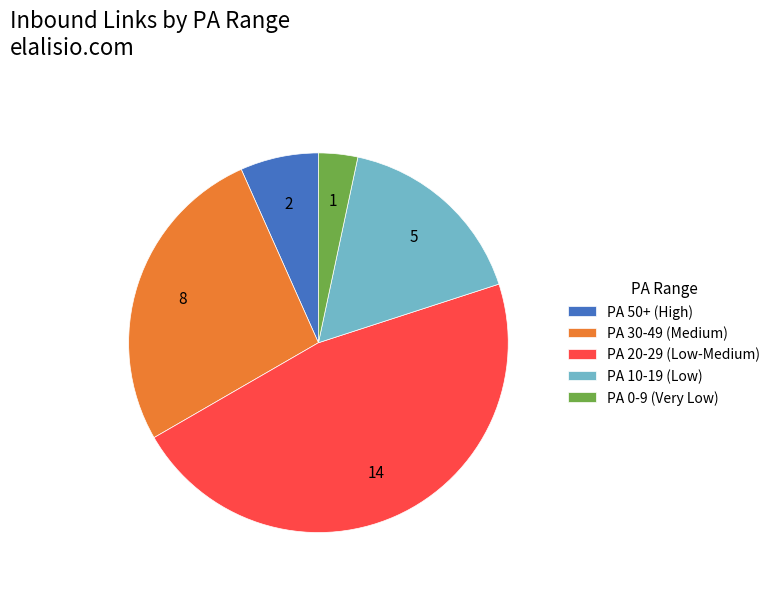

Combined, do PA 20-29 (Low-Medium) and PA 10-19 (Low) account for over 50%?

Yes